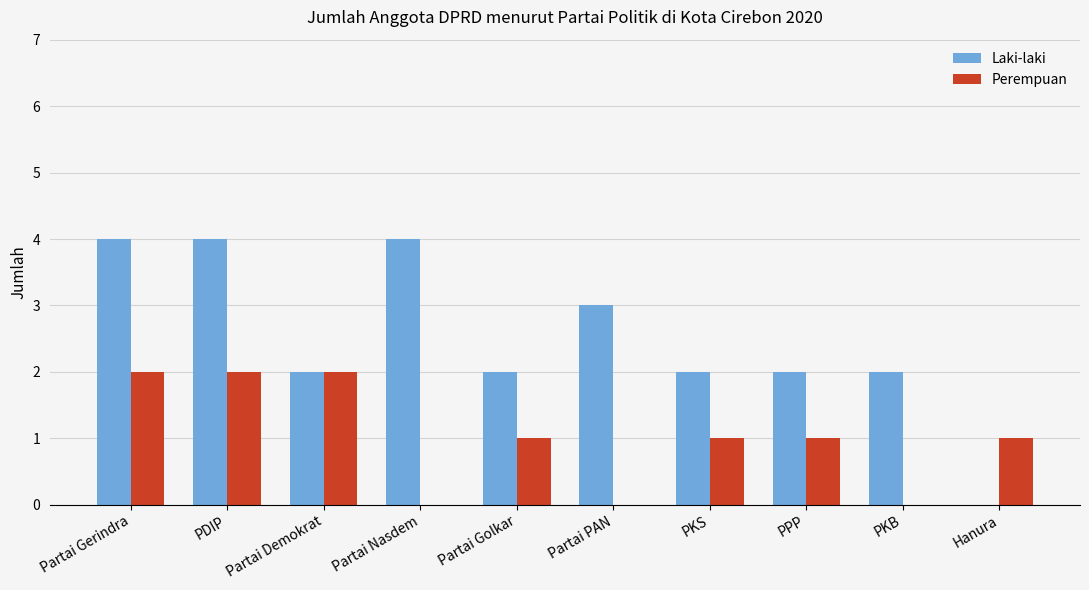

What is the sum of the Laki-laki values at Partai PAN and PPP?

5